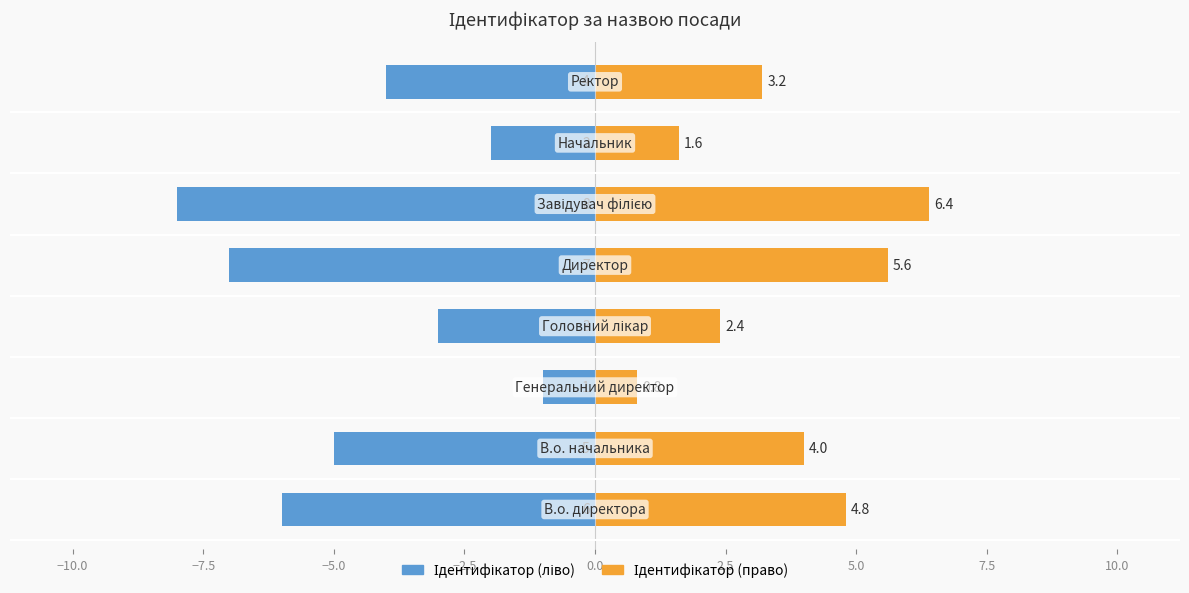

Which series has the widest spread of values?

Ідентифікатор (ліво)